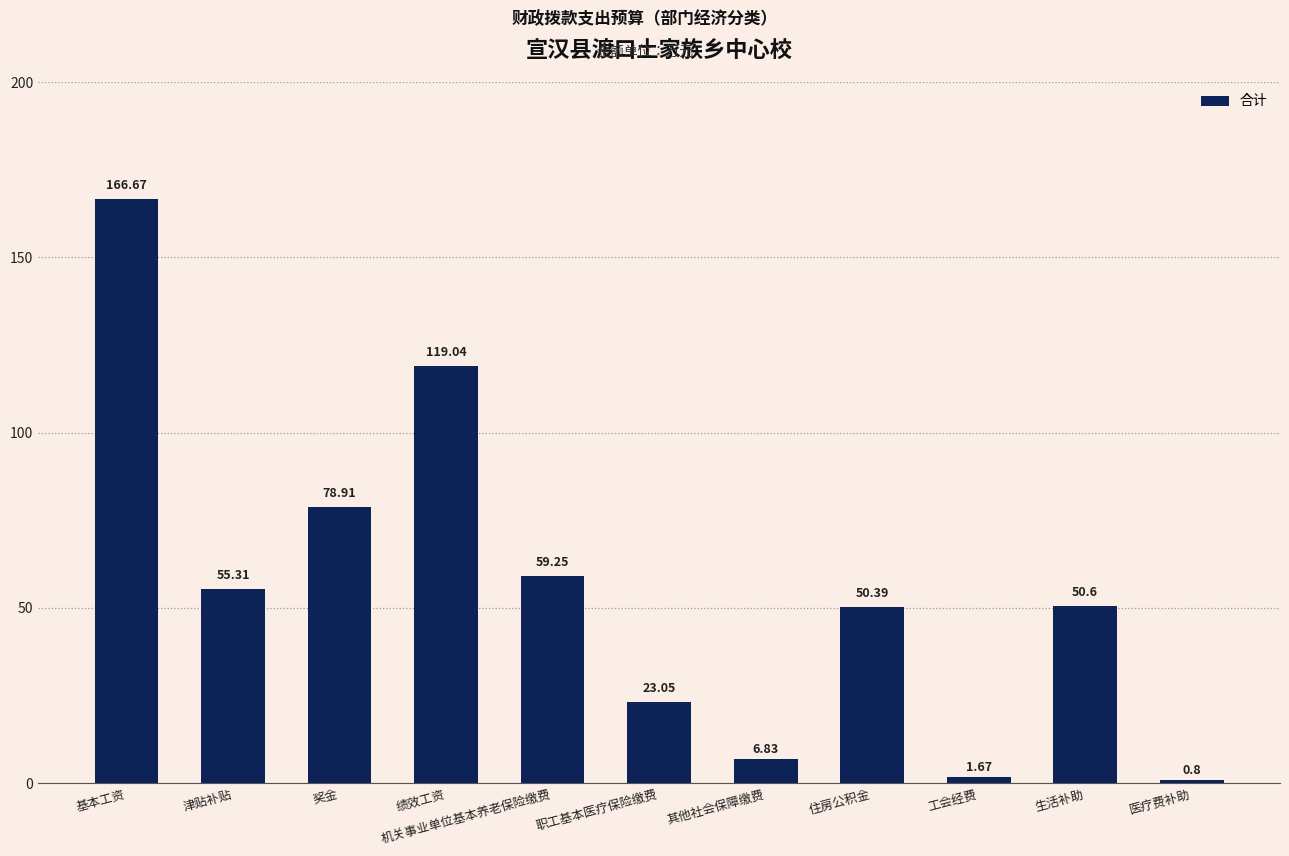

Rank the categories by value from lowest to highest.

医疗费补助, 工会经费, 其他社会保障缴费, 职工基本医疗保险缴费, 住房公积金, 生活补助, 津贴补贴, 机关事业单位基本养老保险缴费, 奖金, 绩效工资, 基本工资